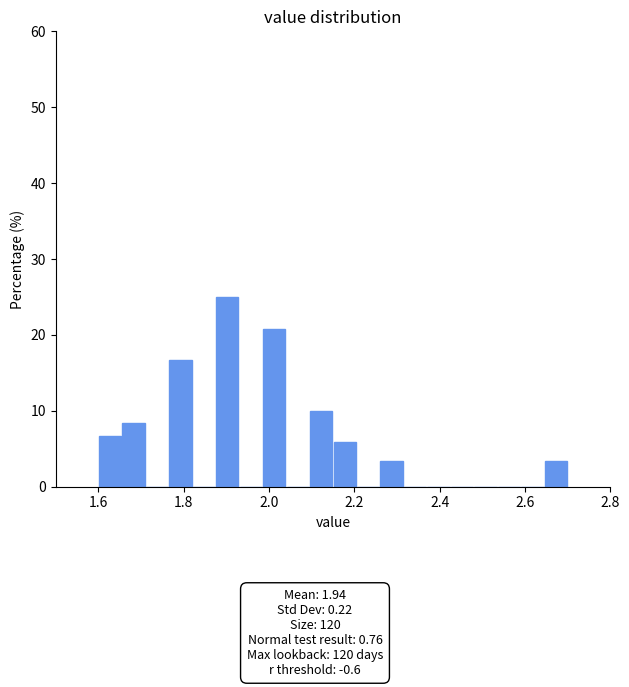

Around what value on the x-axis is the tallest bar? Give the approximate position of its centre, as read against the axis.

1.90